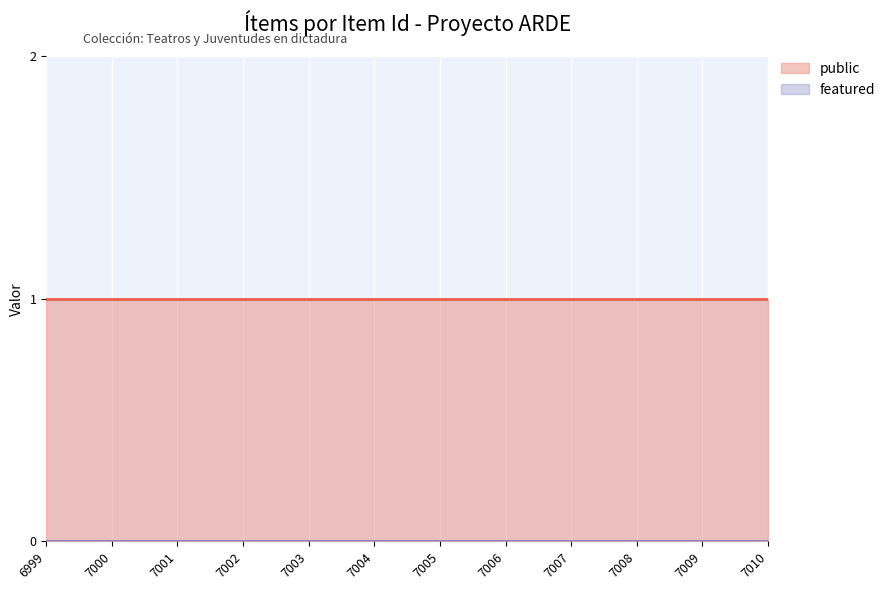

The value of public at 7005 is 1. True or false?

True